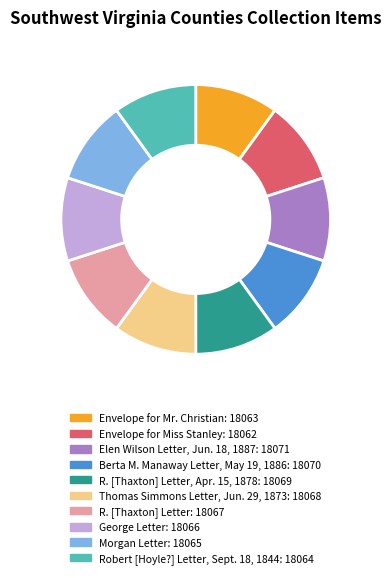

Does any single category account for the majority?

No